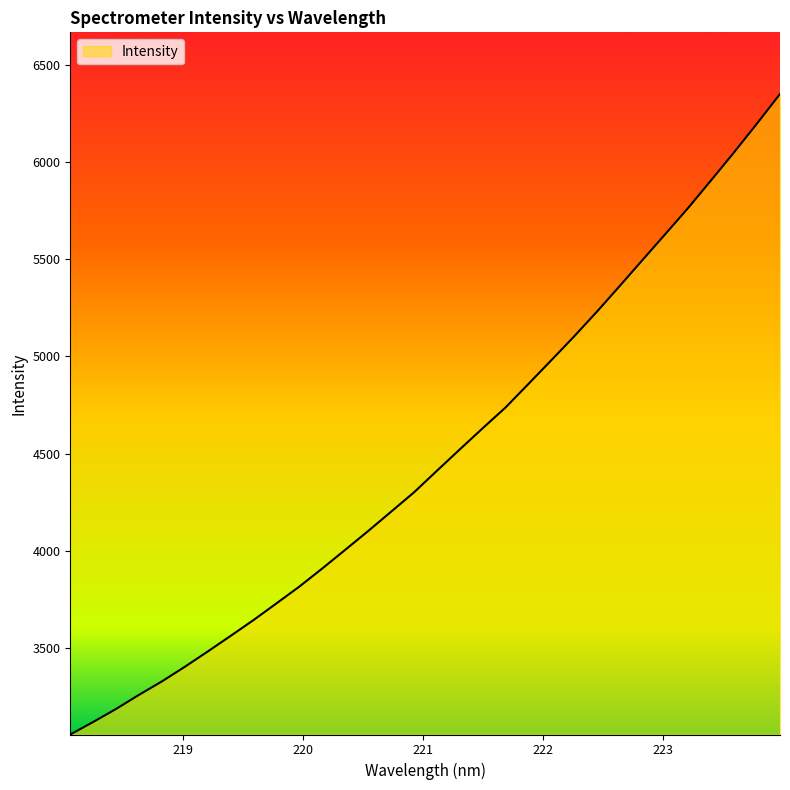

What is the smallest value displayed?

3053.1